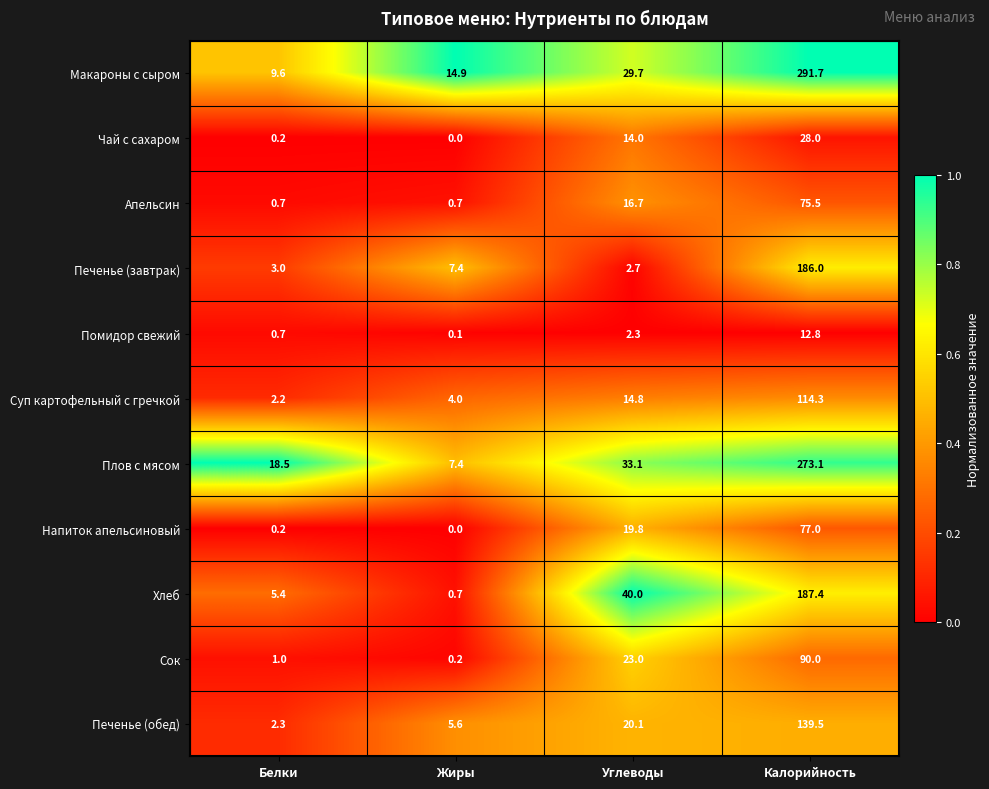

True or false: Плов с мясом has a value of 7.4 at Жиры.

True